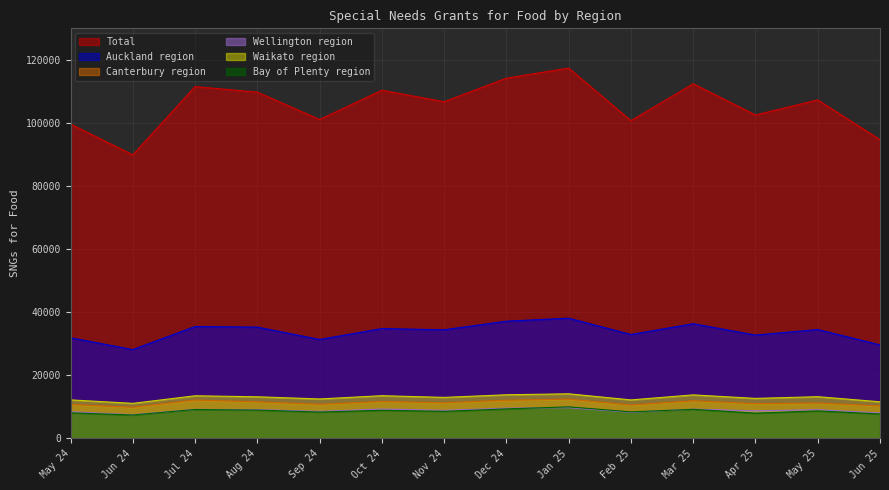

Reading left to right, extract all data points from this chart.

Auckland region: 31881	28122	35445	35253	31341	34791	34407	37134	38088	32910	36336	32724	34491	29613
Waikato region: 12174	11079	13476	13161	12468	13506	12966	13797	14103	12171	13761	12648	13188	11574
Canterbury region: 10719	9834	12129	11559	10764	11673	11250	12072	12399	10551	11892	10983	11181	10257
Wellington region: 8406	7473	9171	9093	8523	9282	8859	9549	9693	8238	9246	8709	9063	8010
Bay of Plenty region: 8073	7383	9132	8943	8316	8880	8544	9318	9969	8379	9189	7974	8688	7704
Total: 99645	89880	111525	109764	101103	110367	106731	114204	117405	100722	112428	102525	107307	94692